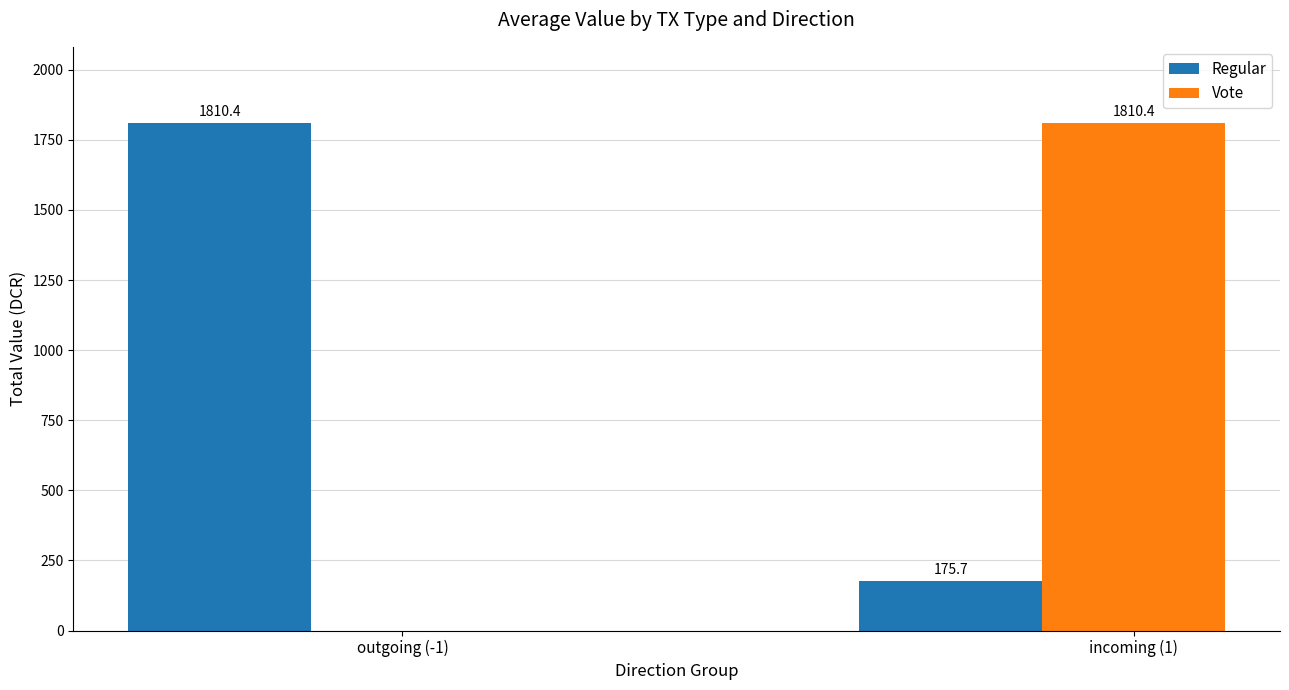

The Regular series shows 280.4 at incoming (1). True or false?

False